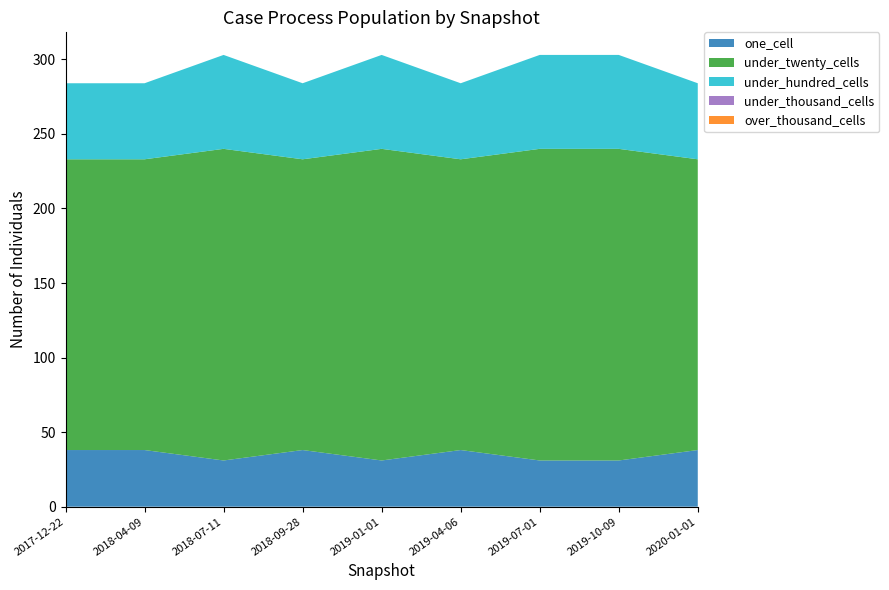

Reading right to left, transcribe all the data shown in this chart.

one_cell: 38	31	31	38	31	38	31	38	38
under_twenty_cells: 195	209	209	195	209	195	209	195	195
under_hundred_cells: 51	63	63	51	63	51	63	51	51
under_thousand_cells: 0	0	0	0	0	0	0	0	0
over_thousand_cells: 0	0	0	0	0	0	0	0	0